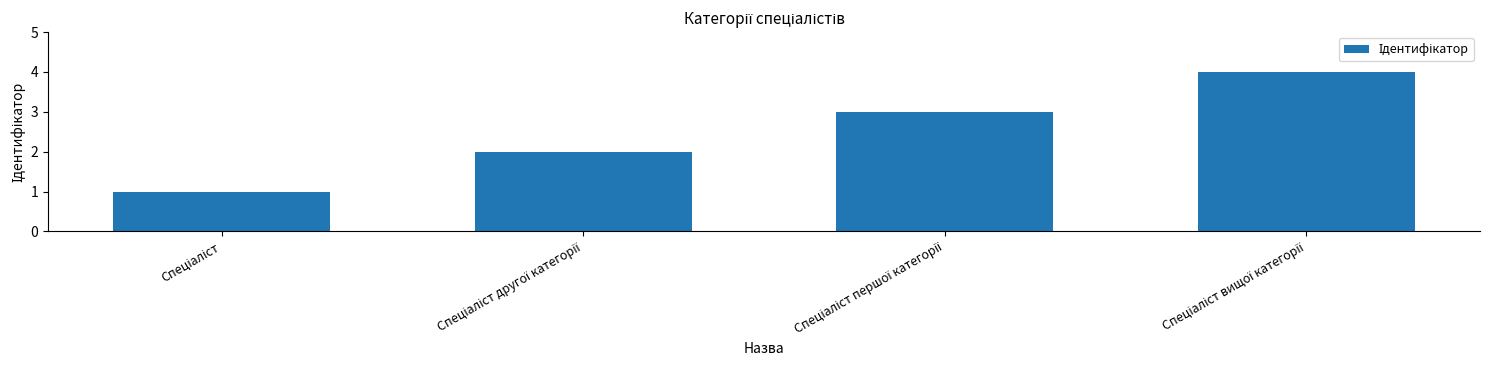

What is the maximum value shown in the chart?

4